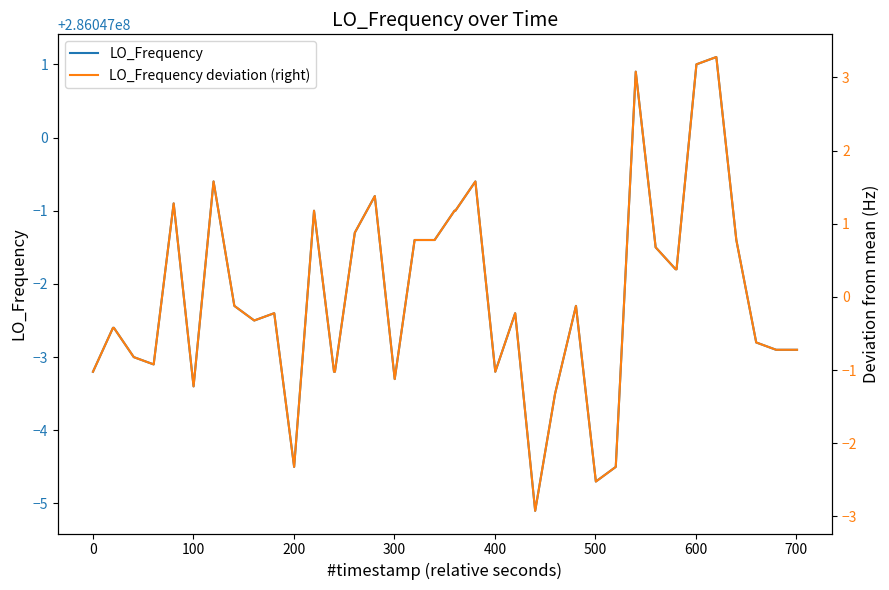

What is the value of the LO_Frequency point at the 24th from the left?

286046996.8